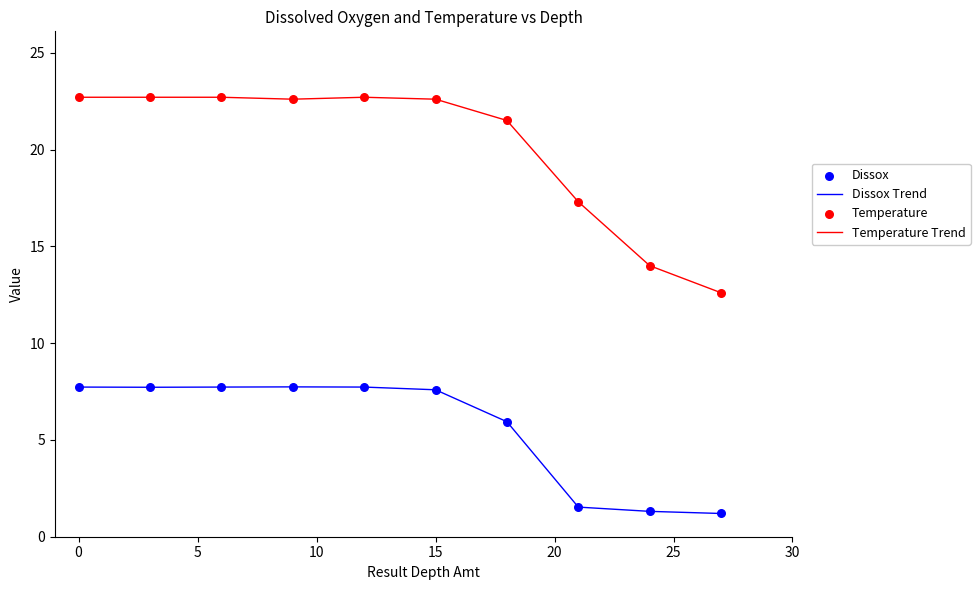

Rank the series by their average value, from highest to lowest.

Temperature Trend, Dissox Trend